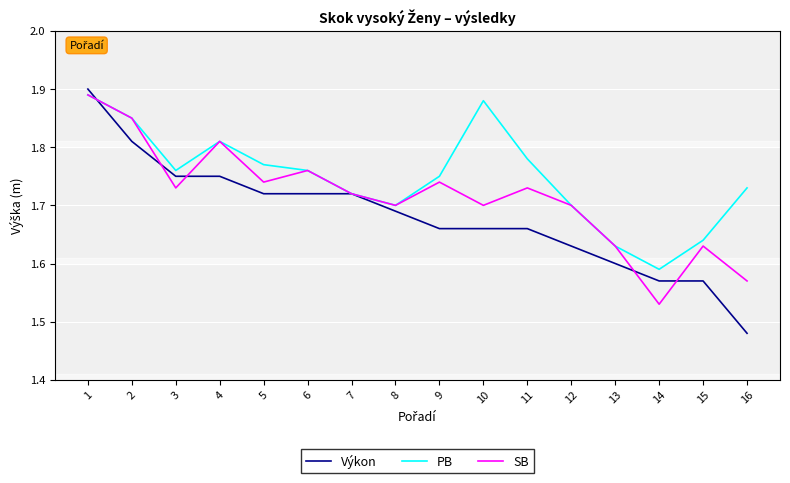

Where is SB nearest to the value 1?

14